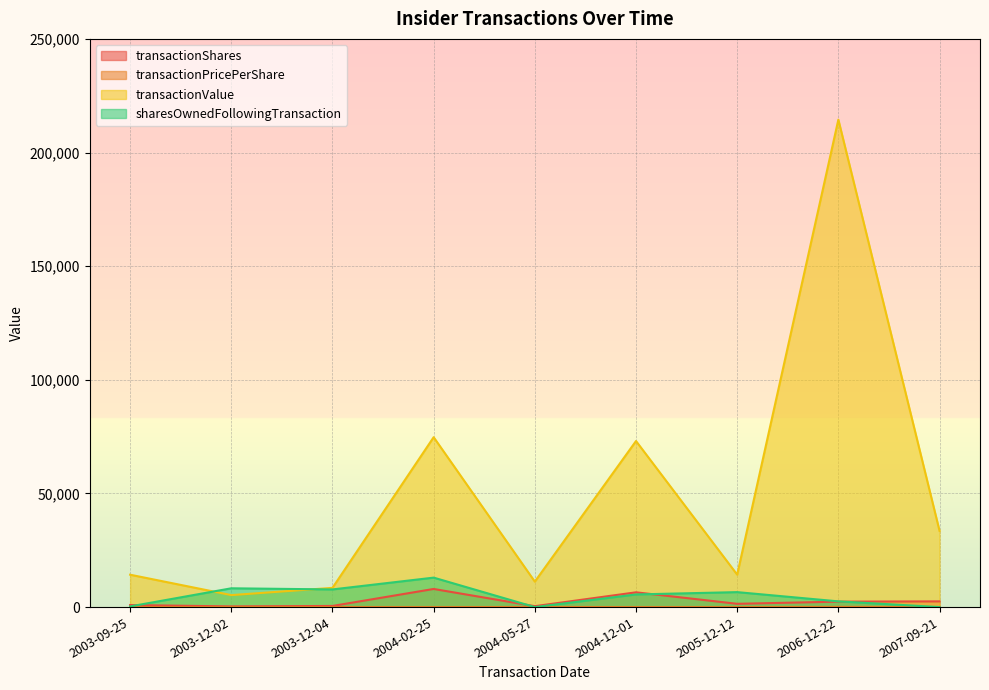

What is the total value across all series at 2004-02-25?

95692.4